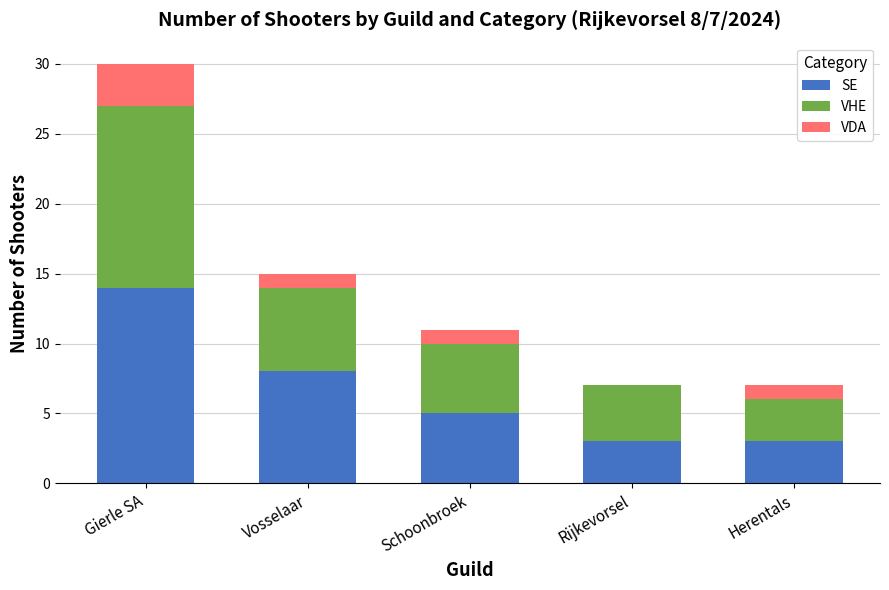

What are all the series names shown in the legend?

SE, VHE, VDA